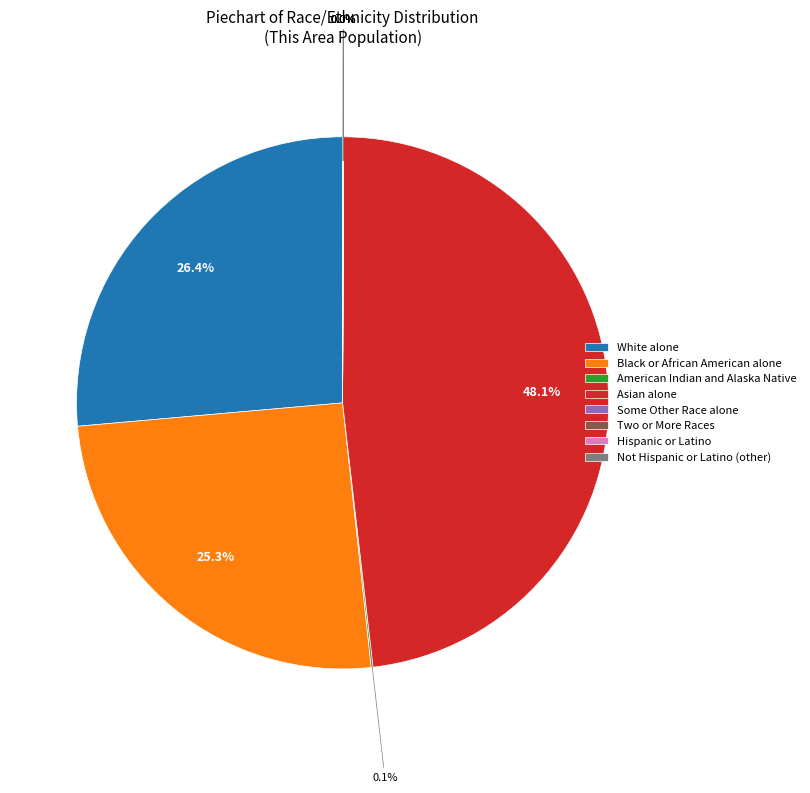

Which category has the biggest portion of the pie?

Asian alone